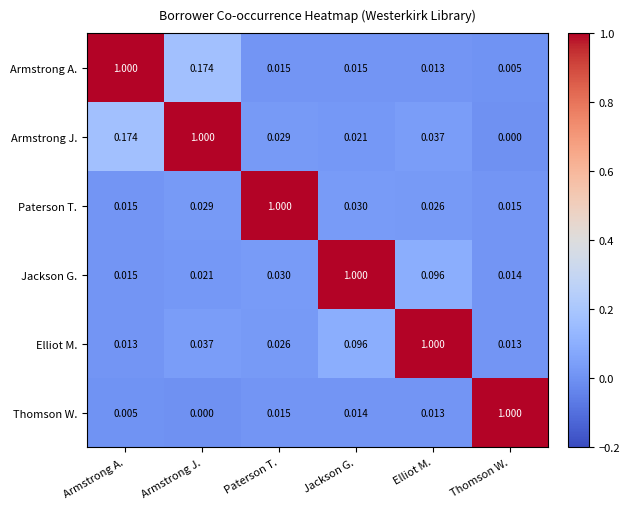

At which category is the sum across all series the highest?

Armstrong J.